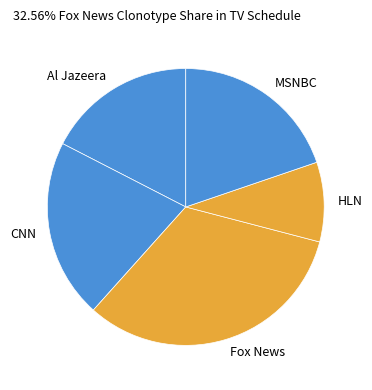

Approximately how many times larger is the value at MSNBC compared to Fox News?

0.6